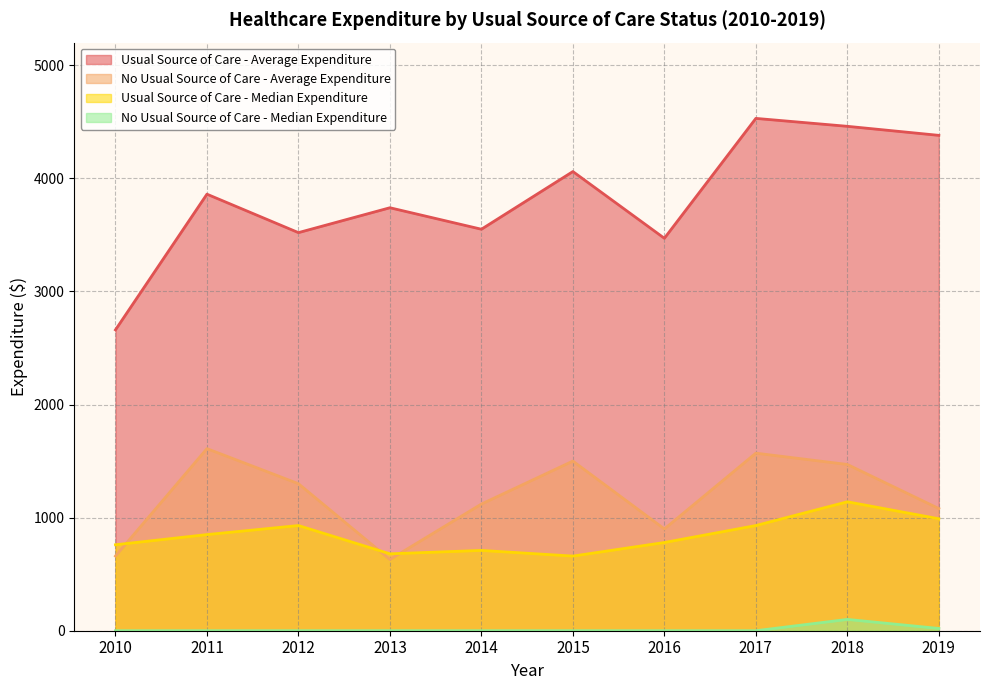

What is the difference between the maximum and second lowest values in the Usual Source of Care - Median Expenditure series?

460